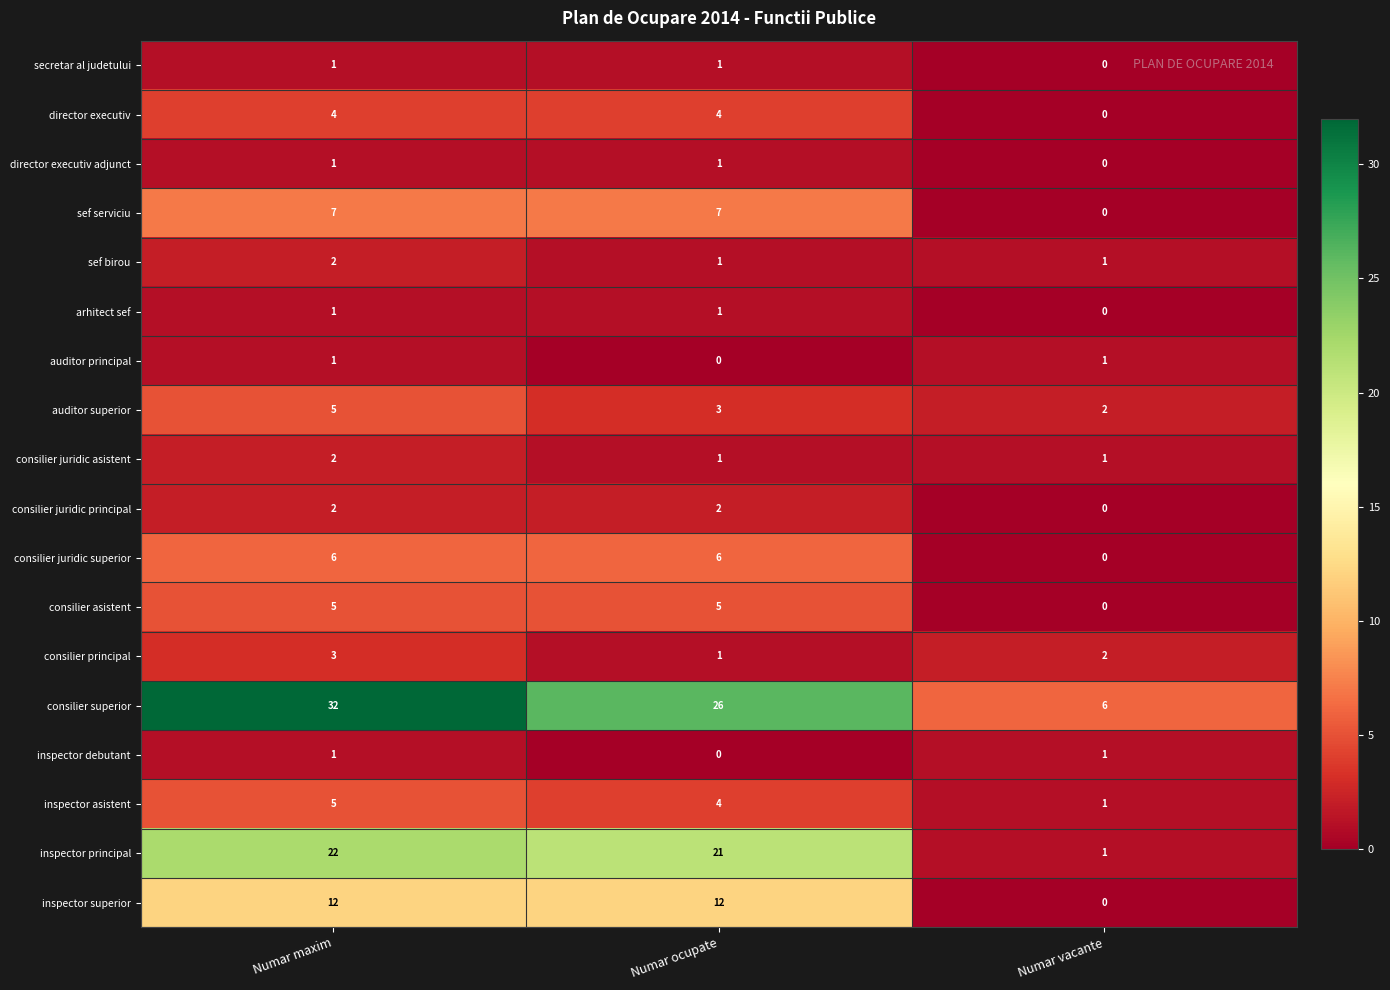

What is the difference between the consilier juridic superior values at Numar maxim and Numar vacante?

6